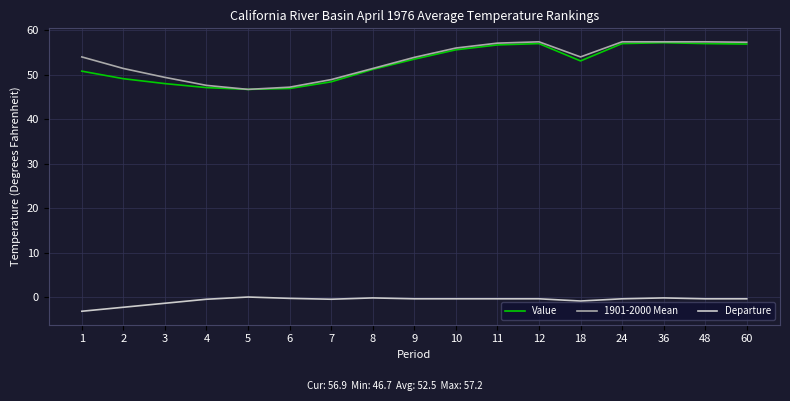

True or false: Departure and Value intersect in this chart.

False